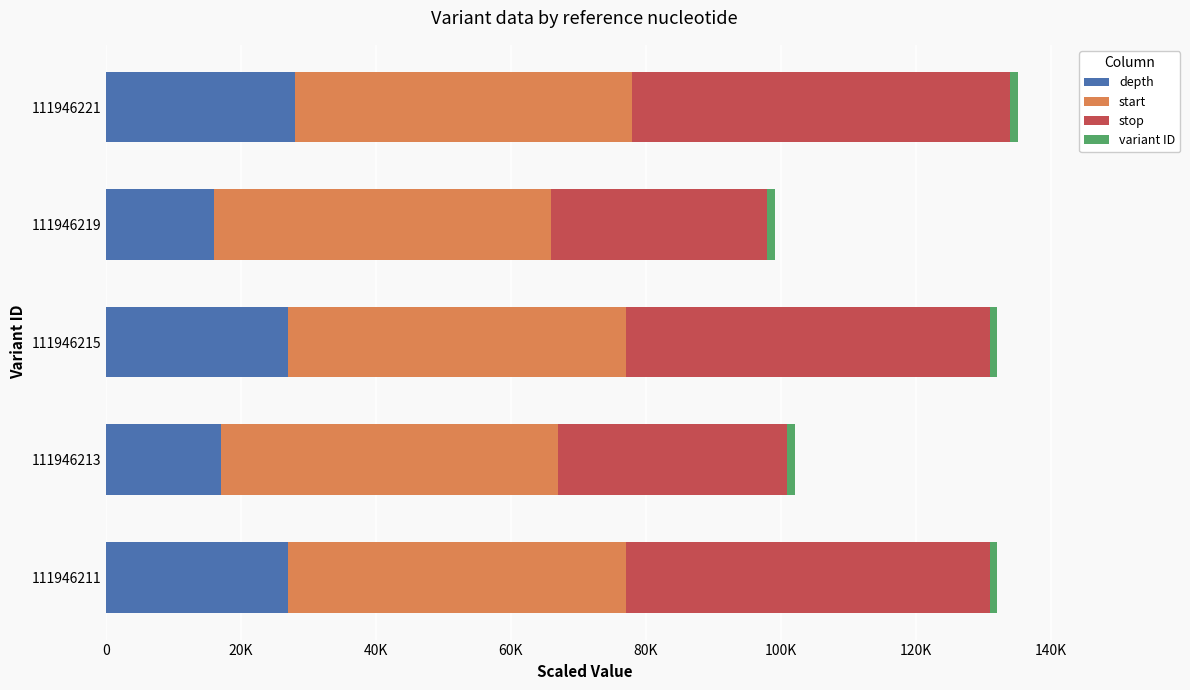

What is the average value of the variant ID series?

1119.5